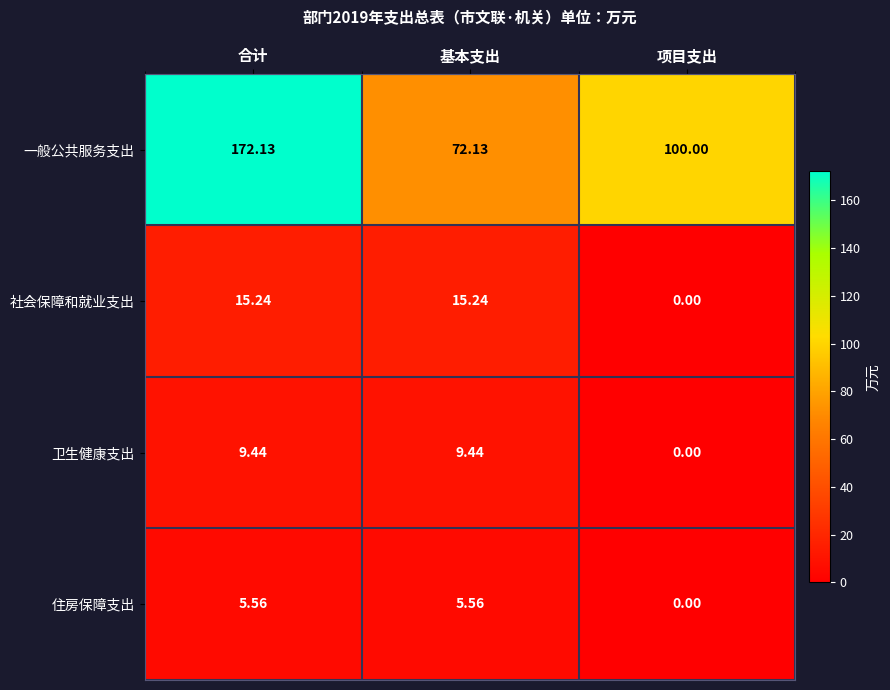

Is the value of 一般公共服务支出 at 基本支出 greater than the value of 卫生健康支出 at 基本支出?

Yes